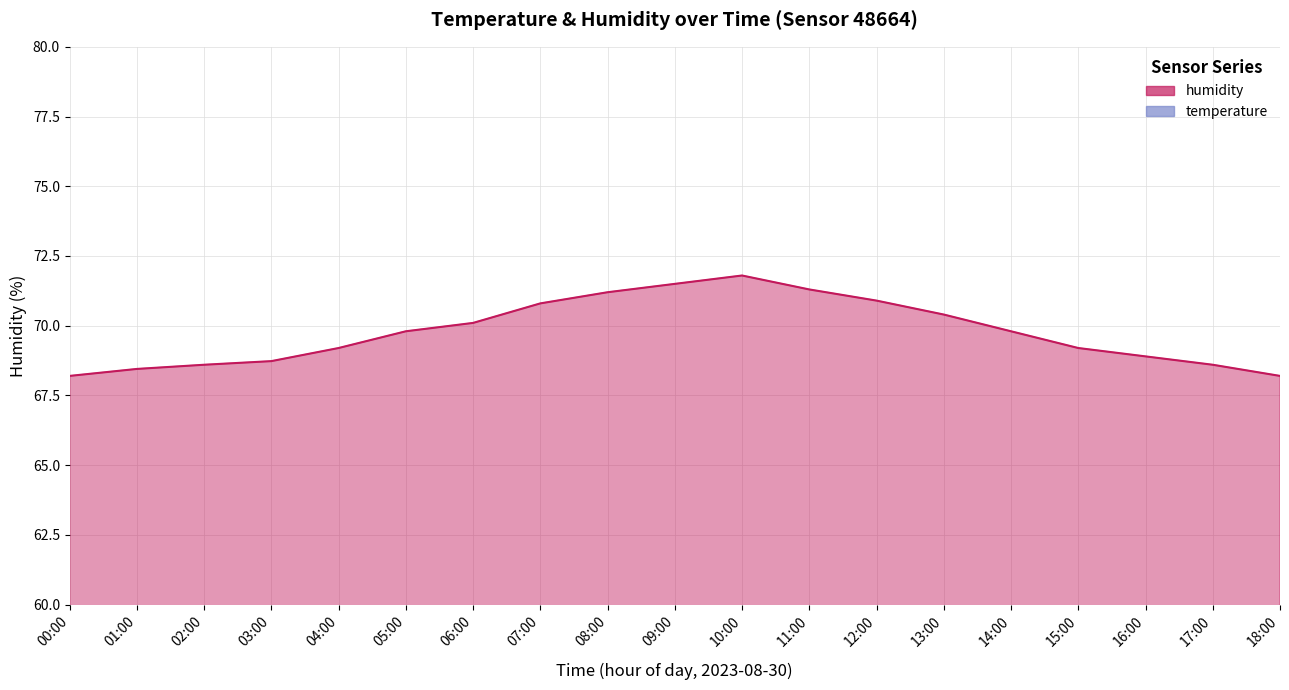

Reading right to left, what are all the values shown in this chart?

humidity: 18:00=68.2	17:00=68.6	16:00=68.9	15:00=69.2	14:00=69.8	13:00=70.4	12:00=70.9	11:00=71.3	10:00=71.8	09:00=71.5	08:00=71.2	07:00=70.8	06:00=70.1	05:00=69.8	04:00=69.2	03:00=68.7	02:00=68.6	01:00=68.5	00:00=68.2
temperature: 18:00=50.6	17:00=51.2	16:00=51.8	15:00=52.5	14:00=53.0	13:00=53.1	12:00=52.8	11:00=52.2	10:00=51.5	09:00=50.9	08:00=50.2	07:00=49.8	06:00=49.6	05:00=49.5	04:00=49.6	03:00=49.7	02:00=49.8	01:00=50.0	00:00=50.2